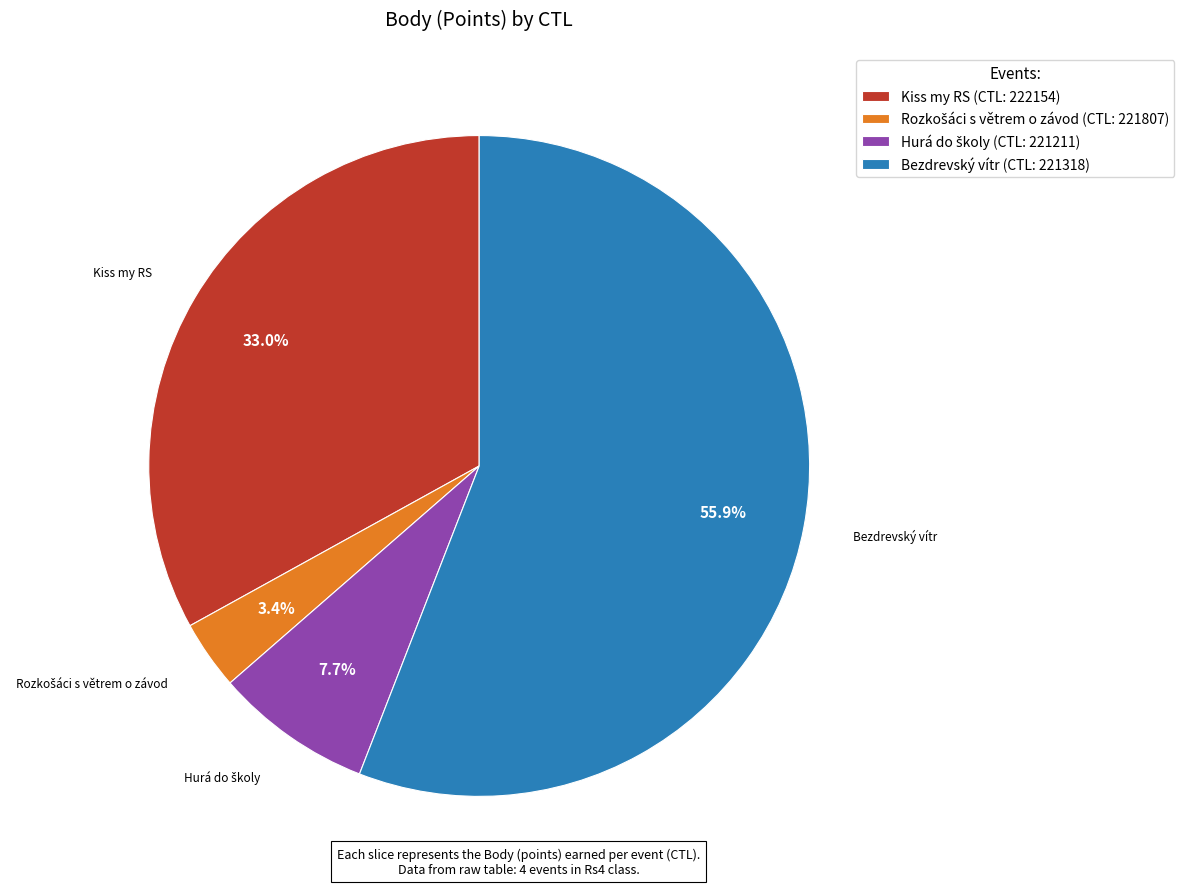

Which slice is the largest?

Bezdrevský vítr (CTL: 221318)